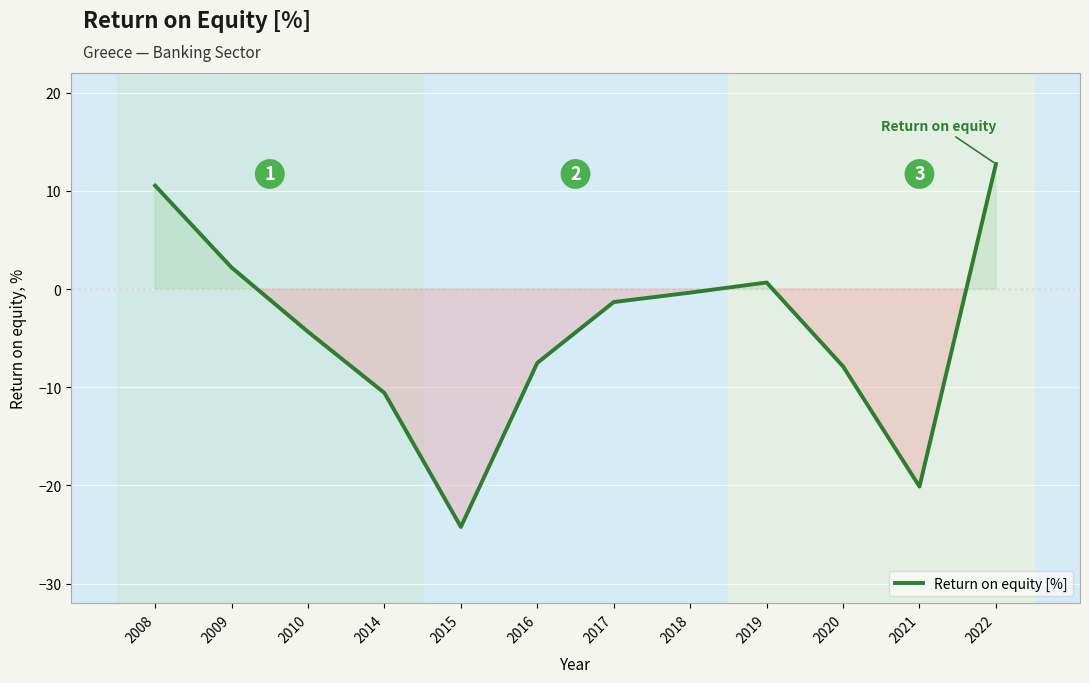

What is the change in value from 2008 to 2017?

-11.9